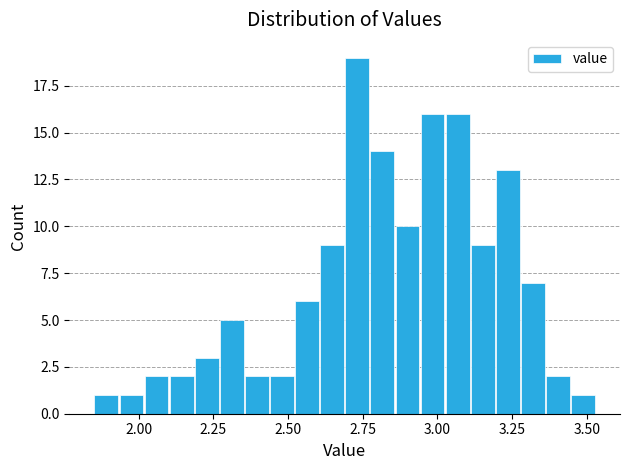

Read against the x-axis, roughly where is the centre of the tallest bar?

2.75